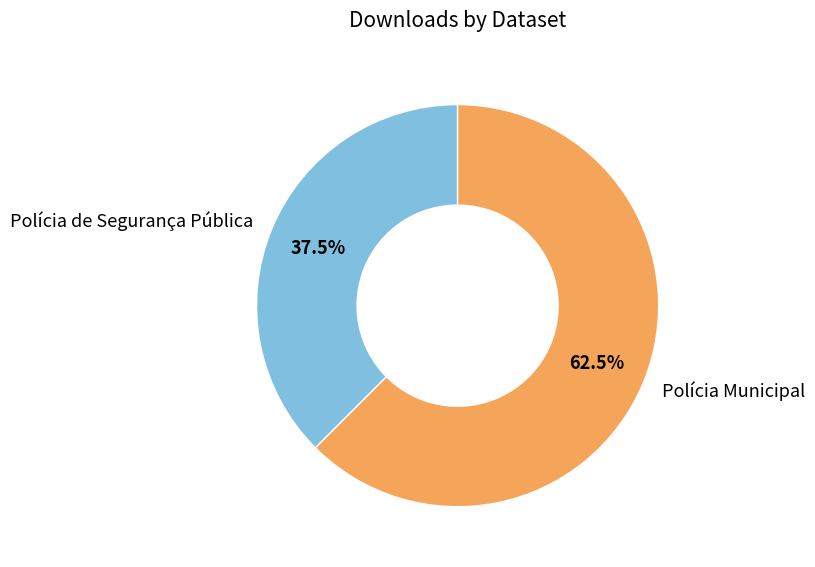

To the nearest percent, what is the combined percentage of Polícia de Segurança Pública and Polícia Municipal?

100%